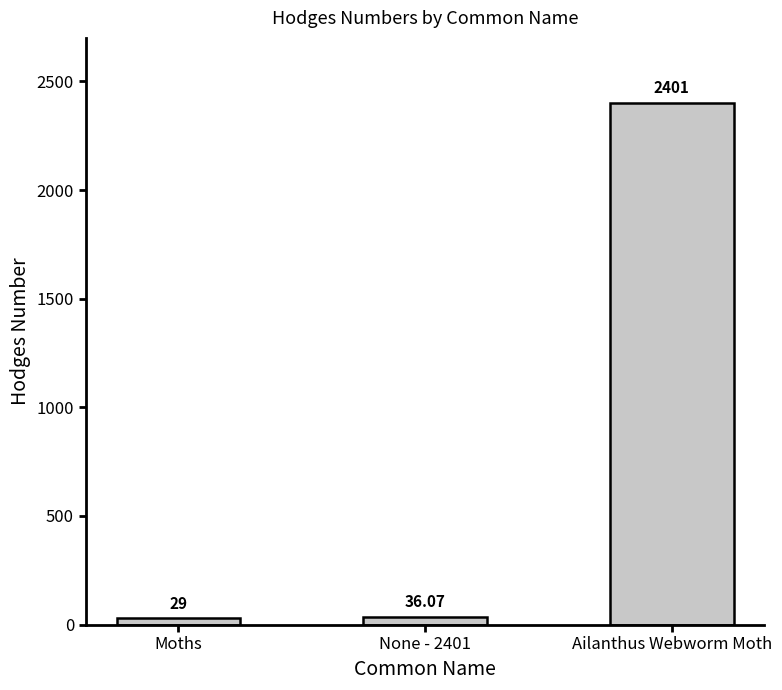

How many bars are there in total?

3